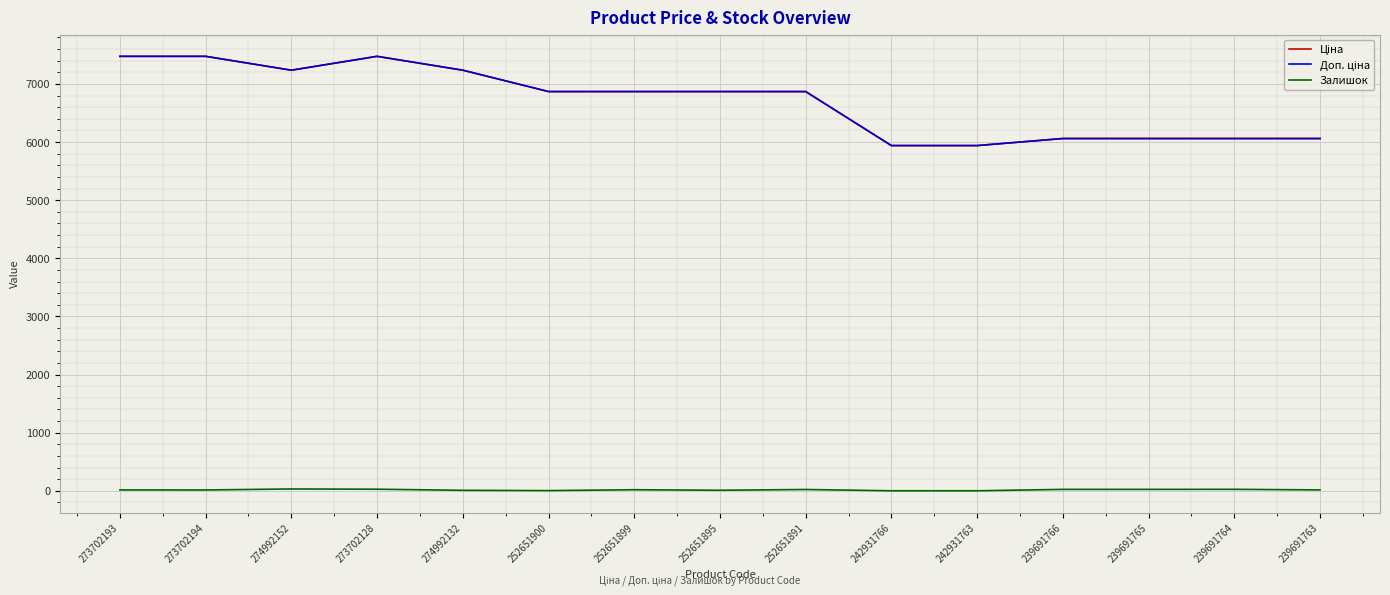

Reading left to right, extract all data points from this chart.

Ціна: 7474.4	7474.4	7235.9	7474.4	7235.9	6868.4	6868.4	6868.4	6868.4	5939.1	5939.1	6060.3	6060.3	6060.3	6060.3
Доп. ціна: 7474.4	7474.4	7235.9	7474.4	7235.9	6868.4	6868.4	6868.4	6868.4	5939.1	5939.1	6060.3	6060.3	6060.3	6060.3
Залишок: 15.0	14.0	31.0	27.0	8.0	3.0	18.0	9.0	22.0	0.0	0.0	24.0	24.0	25.0	15.0